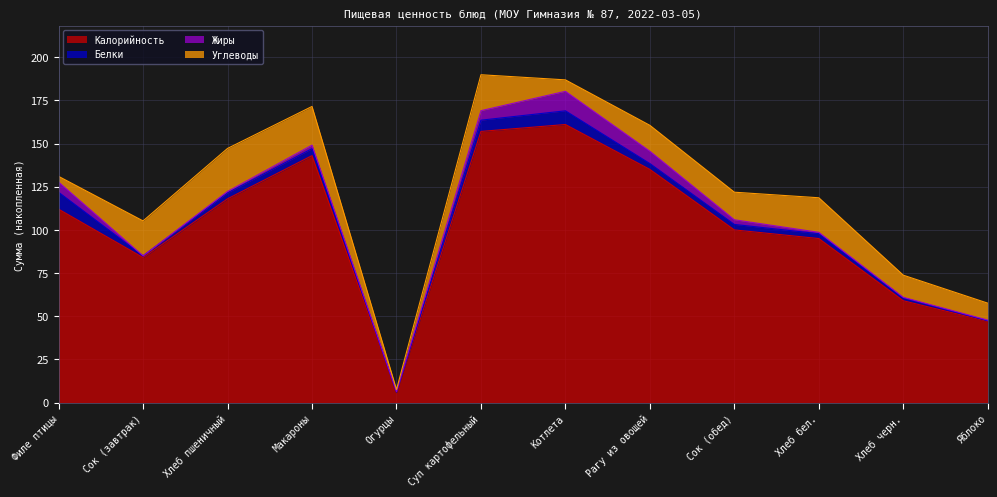

How many series are shown in this chart?

4